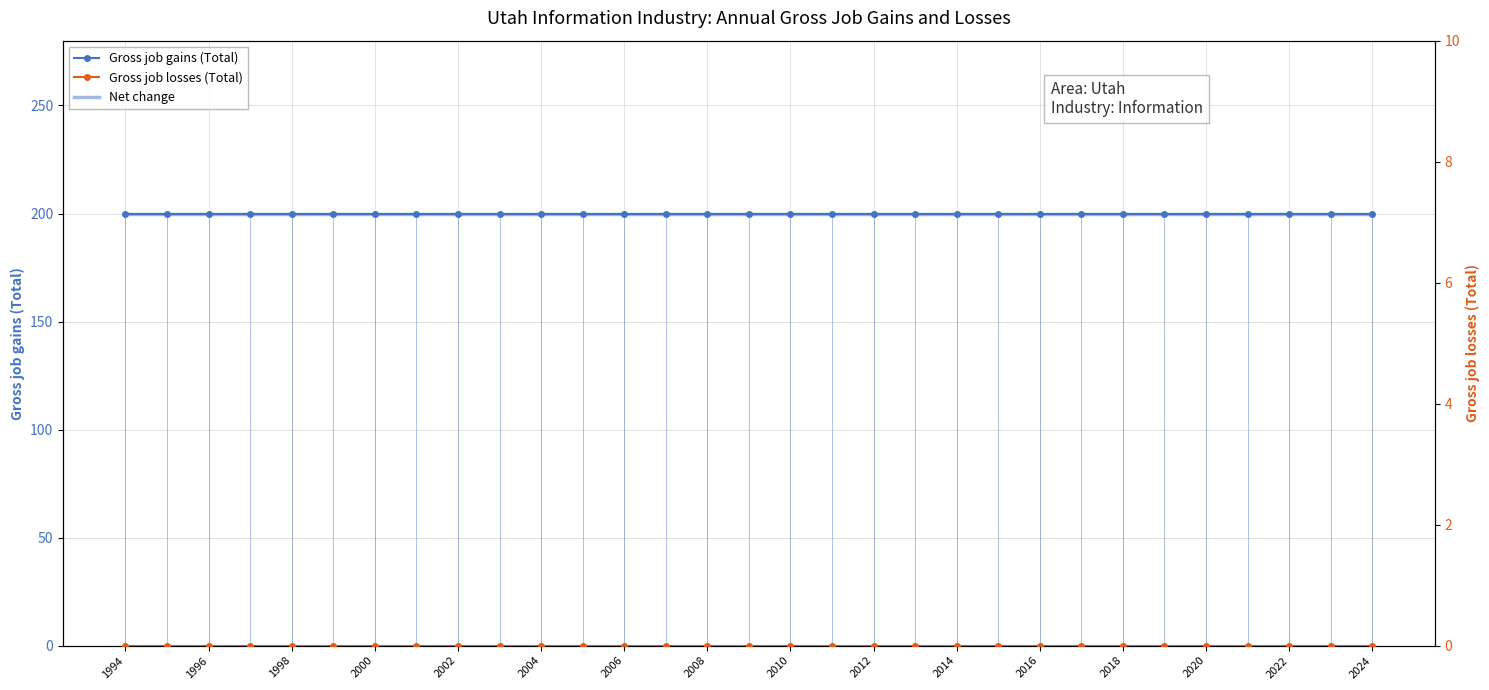

Reading left to right, extract all data points from this chart.

Gross job gains (Total): 200	200	200	200	200	200	200	200	200	200	200	200	200	200	200	200	200	200	200	200	200	200	200	200	200	200	200	200	200	200	200
Net change: 200	200	200	200	200	200	200	200	200	200	200	200	200	200	200	200	200	200	200	200	200	200	200	200	200	200	200	200	200	200	200
Gross job losses (Total): 0	0	0	0	0	0	0	0	0	0	0	0	0	0	0	0	0	0	0	0	0	0	0	0	0	0	0	0	0	0	0